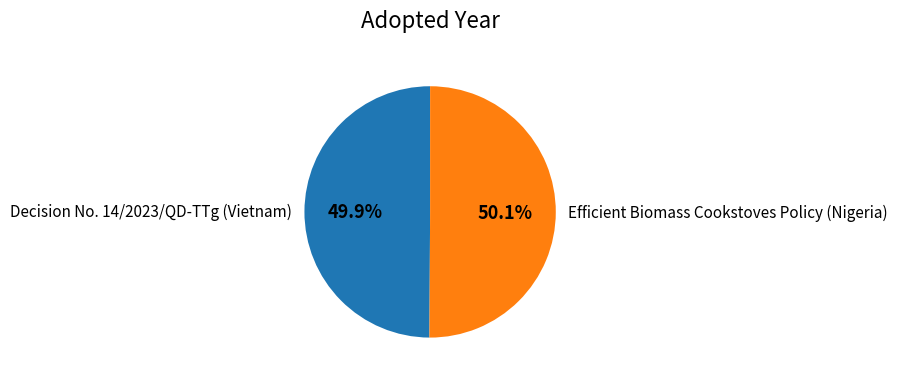

Combined, do Decision No. 14/2023/QD-TTg (Vietnam) and Efficient Biomass Cookstoves Policy (Nigeria) account for over 50%?

Yes